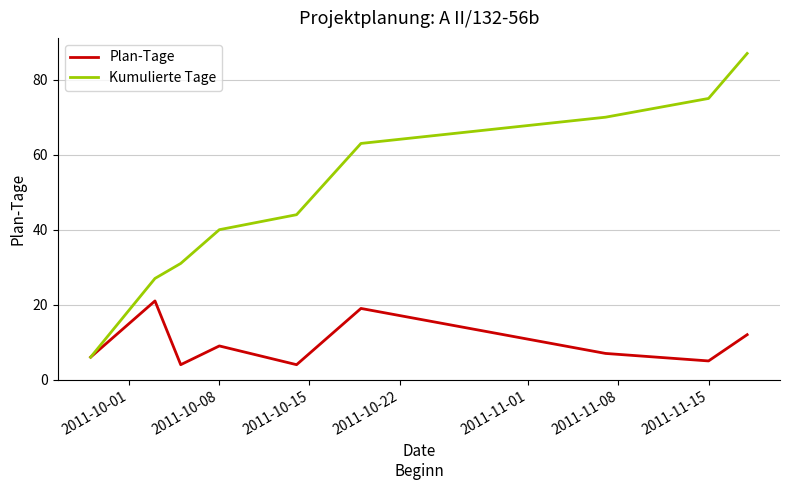

Which series has the largest total across all categories?

Kumulierte Tage